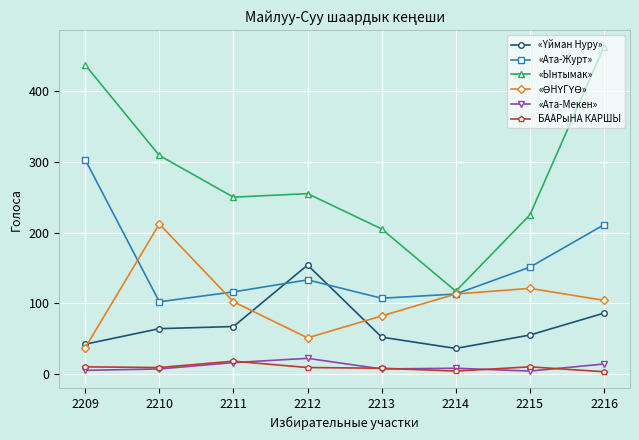

What is the total value across all series at 2216?

881